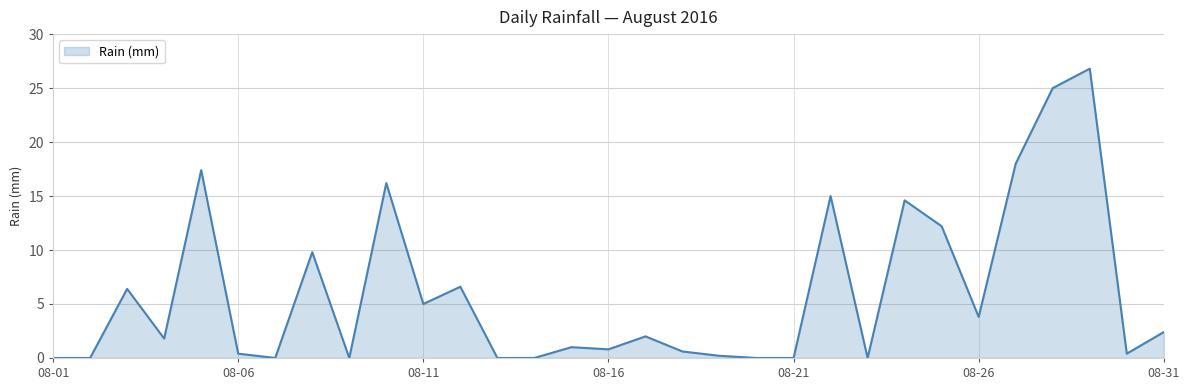

What is the greatest value displayed?

26.8